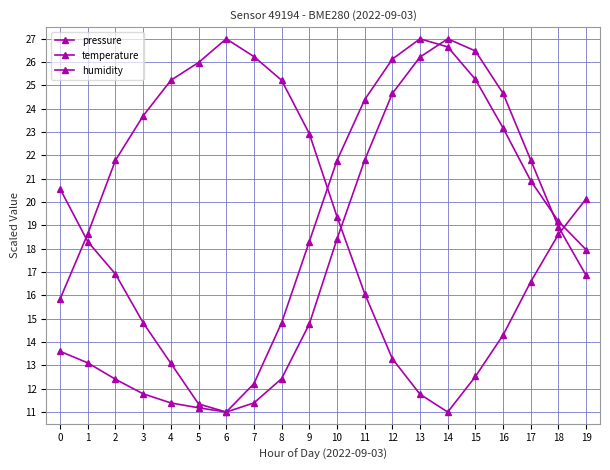

Where does the humidity series first go above 19?

2